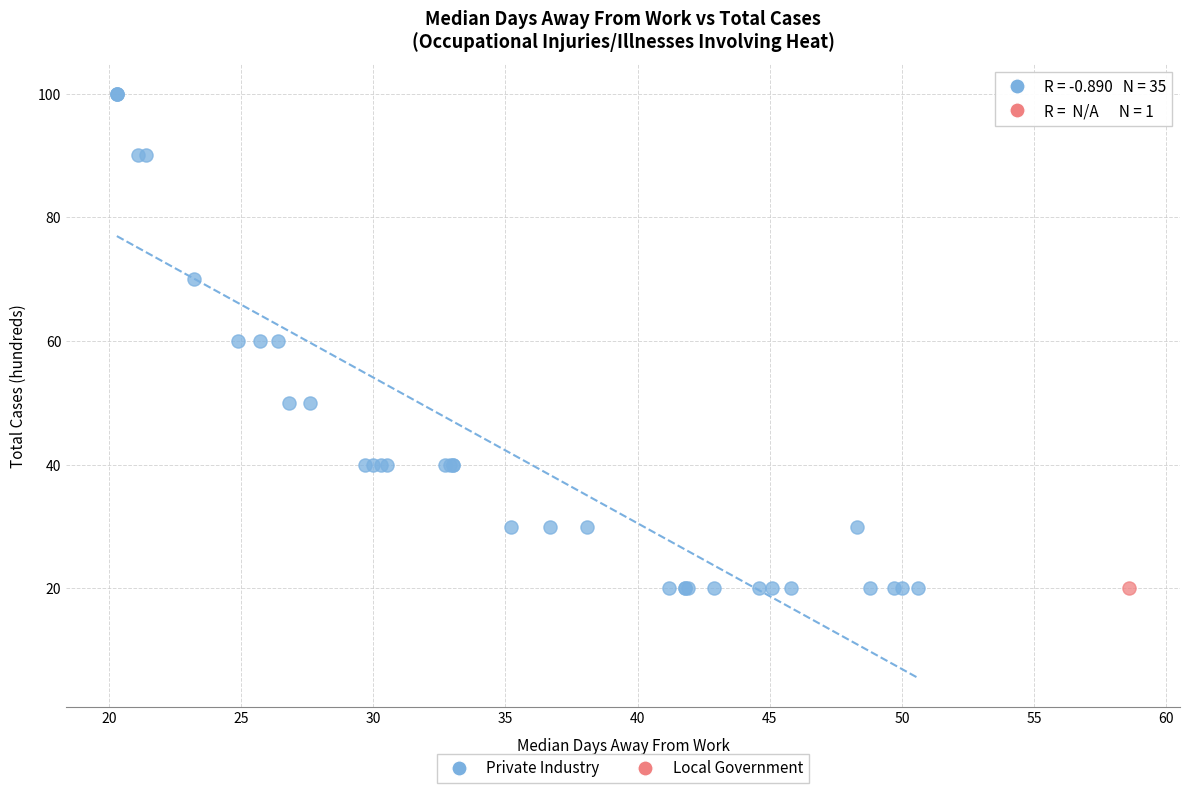

What are all the series names shown in the legend?

Private Industry, Local Government